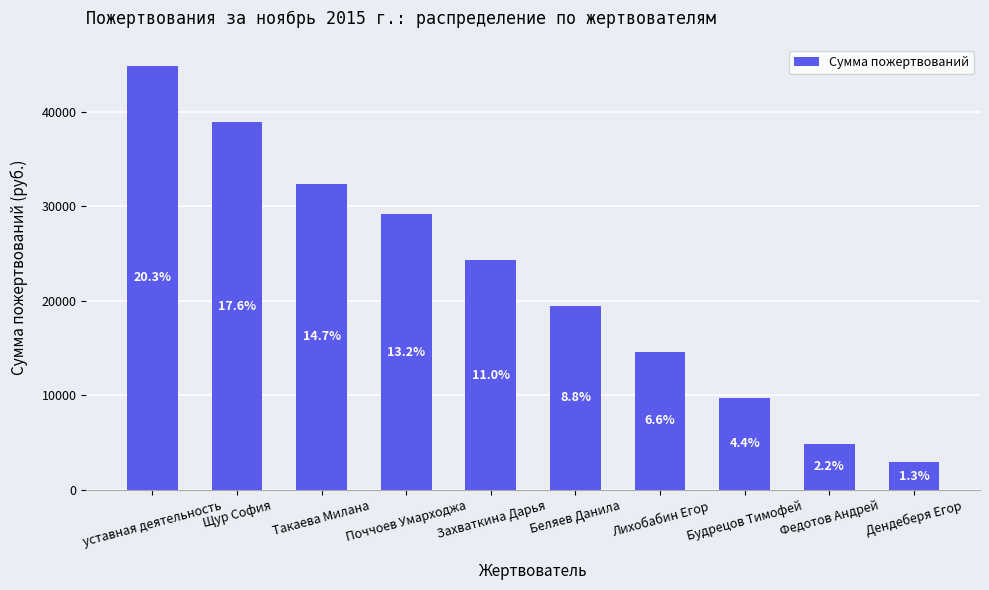

Are the bars grouped side by side (vs. stacked)?

No